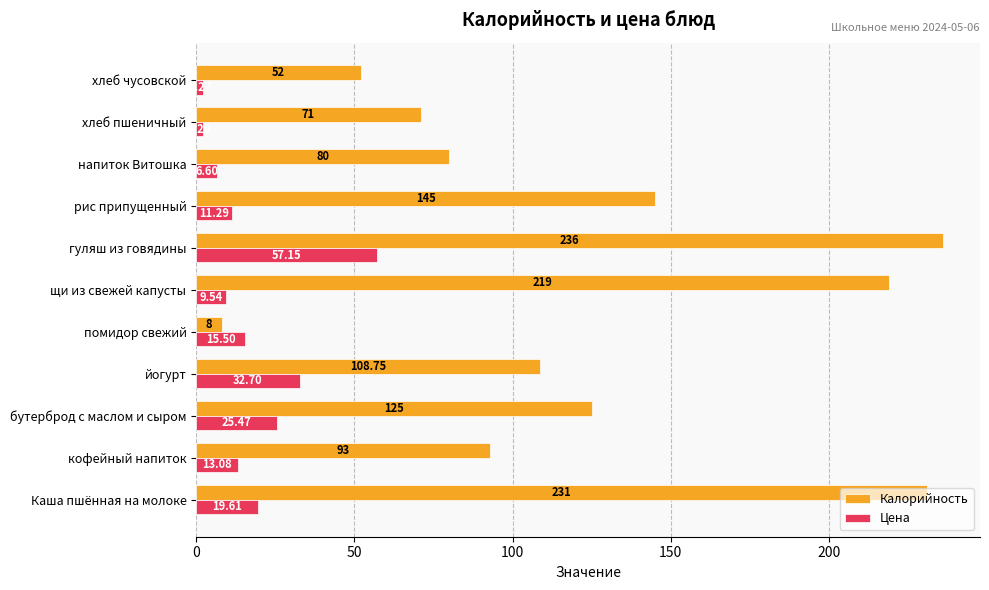

What is the difference between the maximum and minimum values in the Калорийность series?

228.0